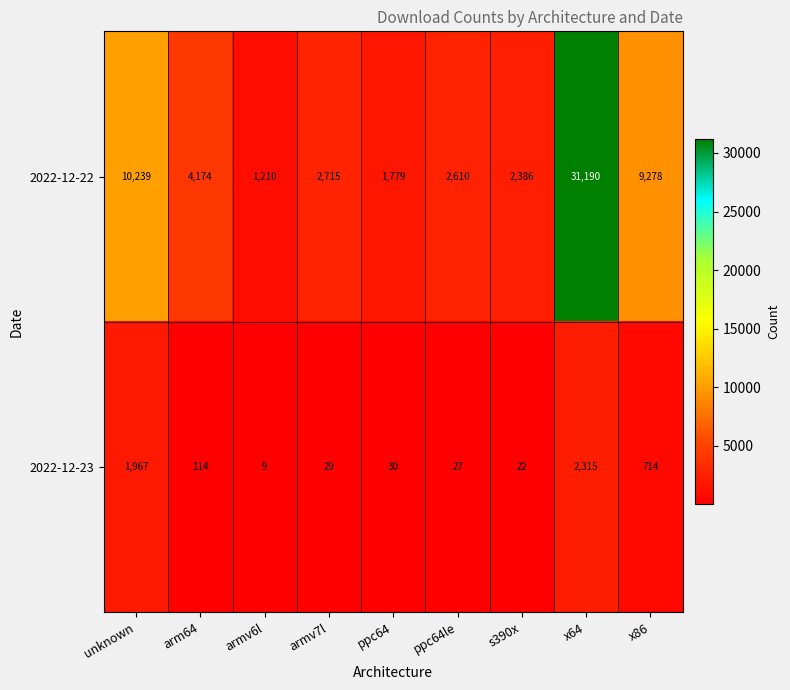

At which category does the chart reach its minimum across all series?

armv6l